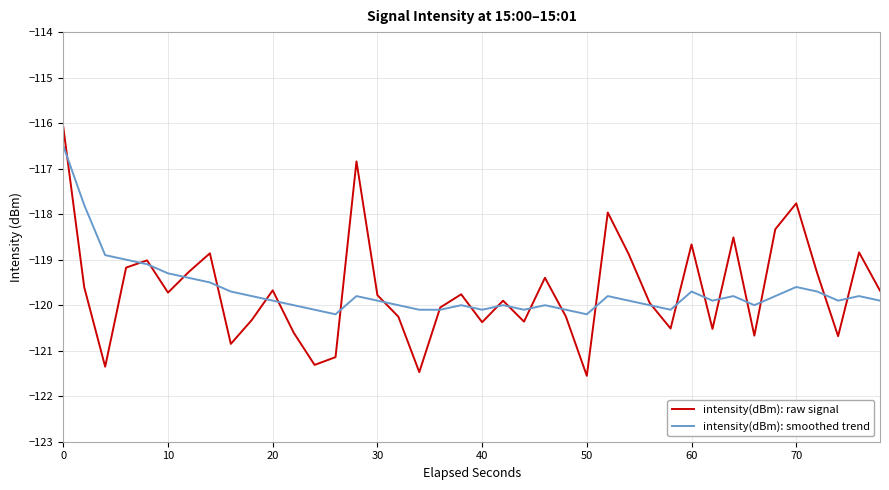

How many lines are shown in the chart?

2